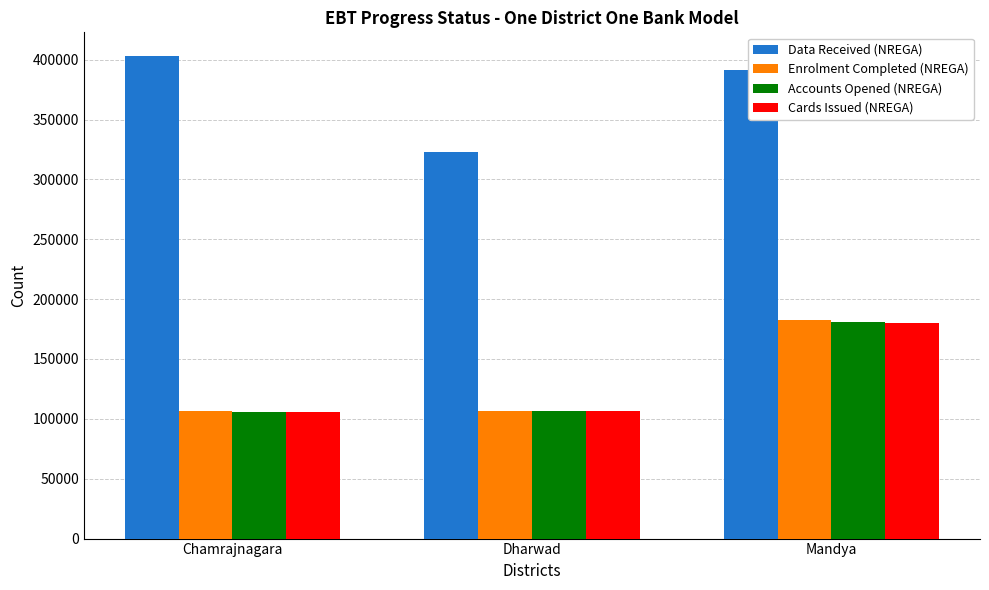

At which category is the sum across all series the highest?

Mandya